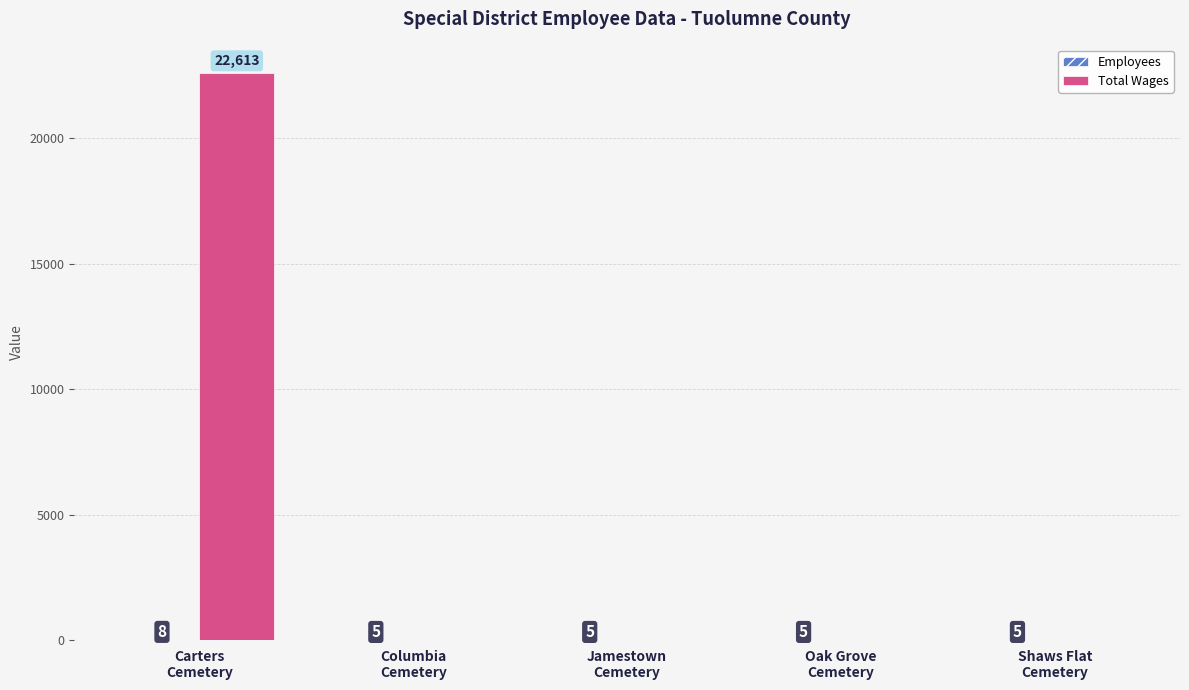

Which series has the largest total across all categories?

Total Wages